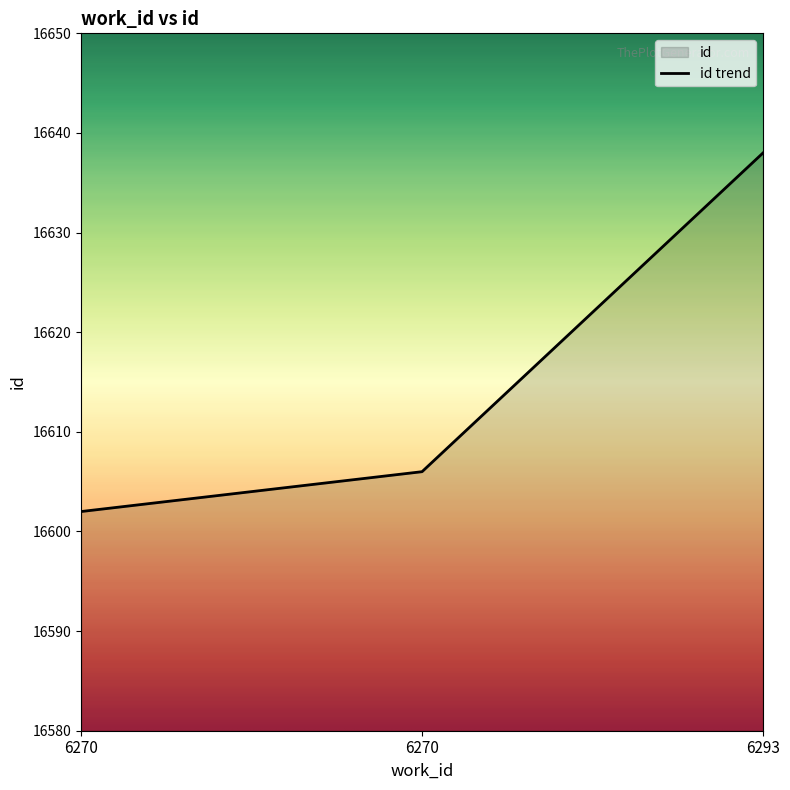

Rank the categories by value from highest to lowest.

6293, 6270, 6270